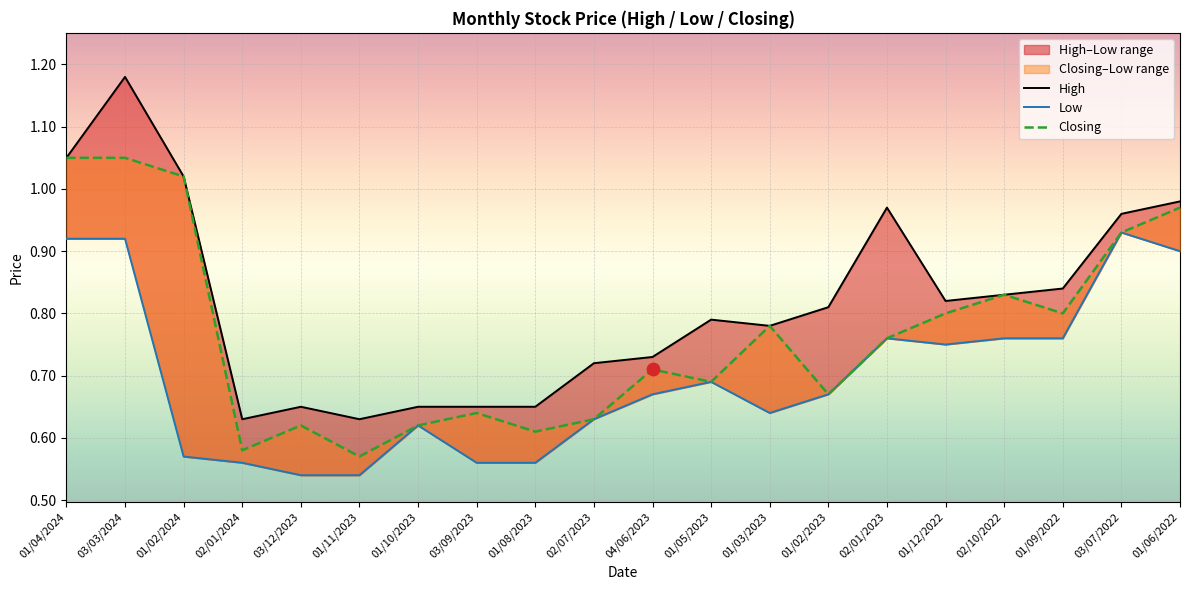

Which series has the largest total across all categories?

High